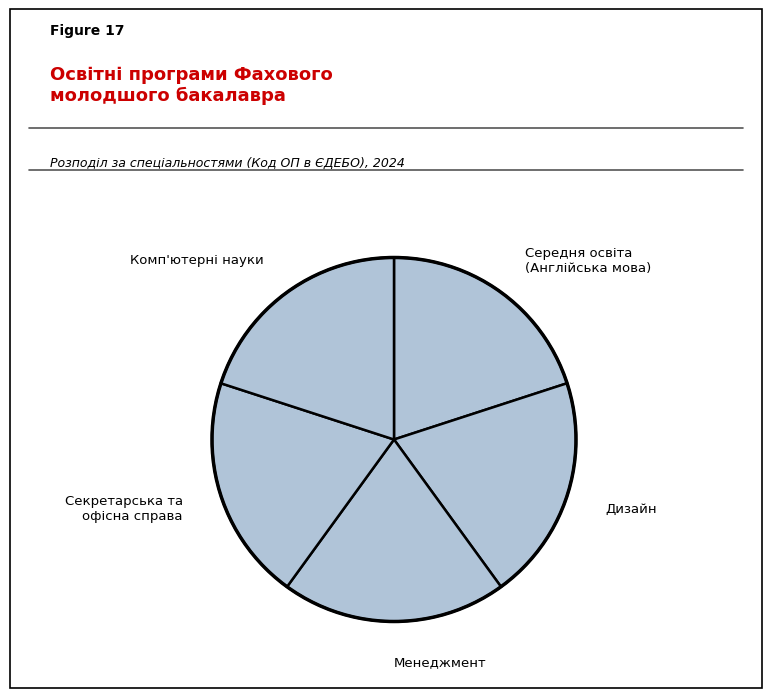

Approximately how many times larger is the value at Дизайн compared to Менеджмент?

1.0